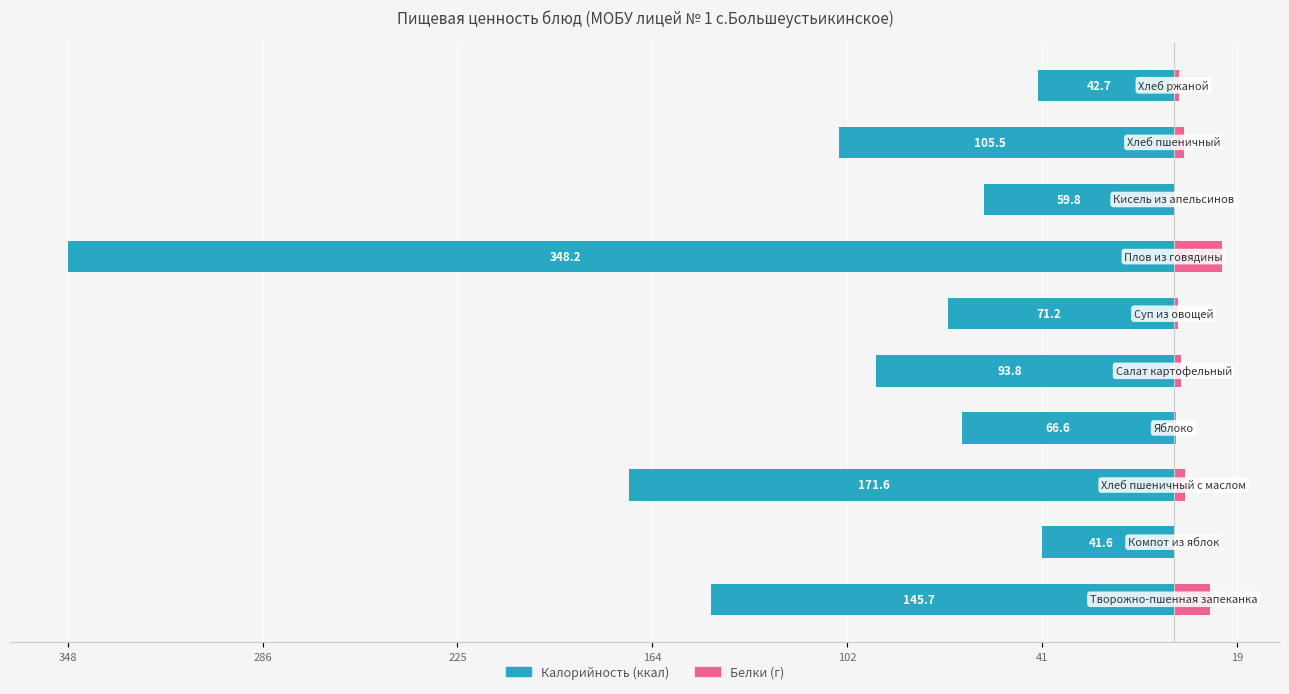

What is the value of the Белки bar at the 1st from the left?

11.3